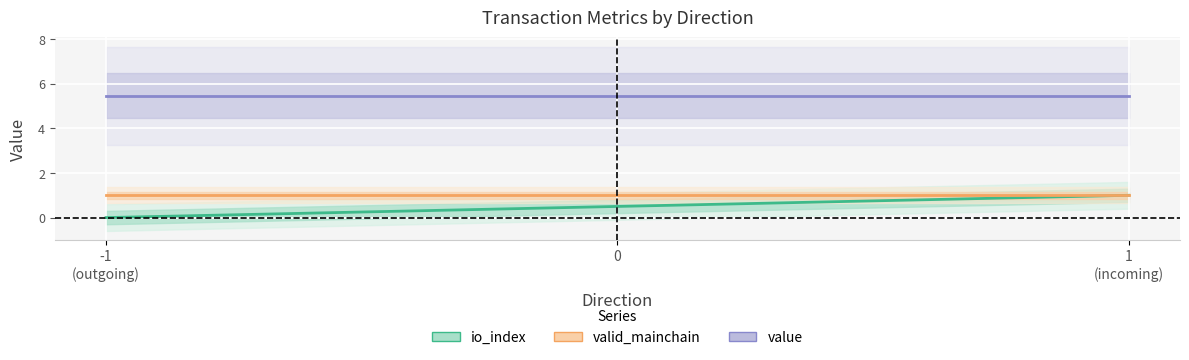

What is the sum of all value values?

21.9